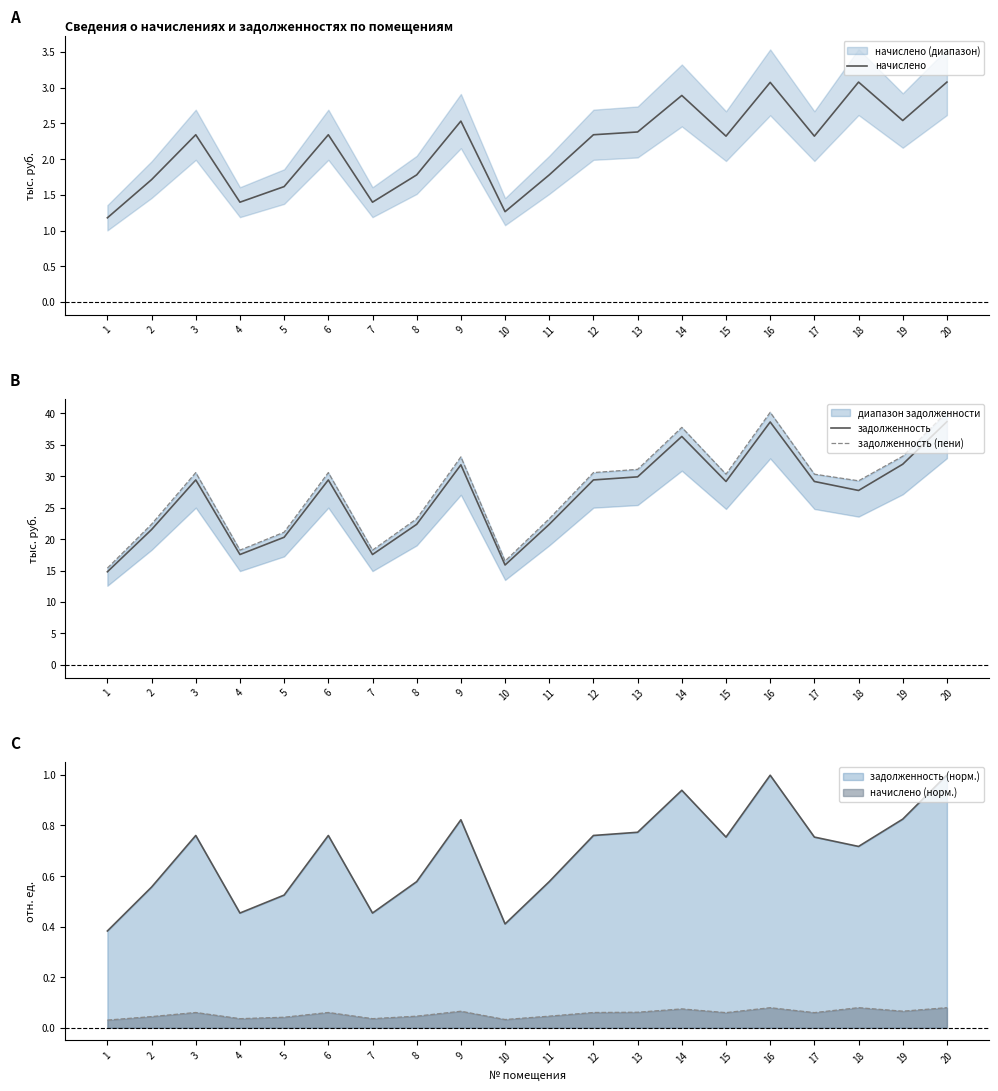

True or false: задолженность (пени) and начислено intersect in this chart.

False